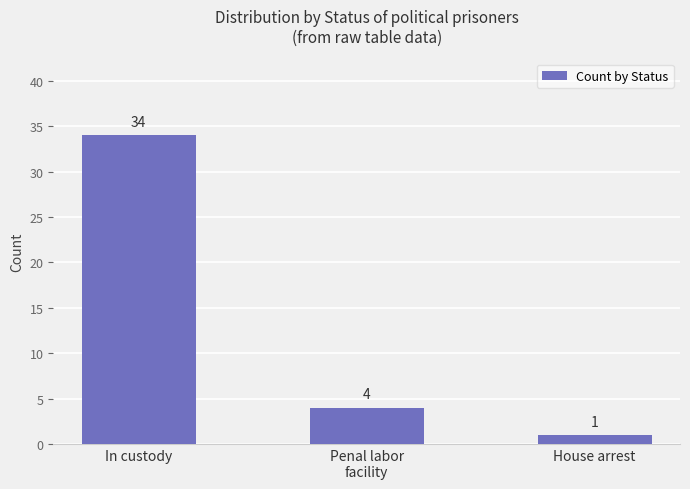

Reading left to right, list all the values displayed in this chart.

In custody=34	Penal labor
facility=4	House arrest=1